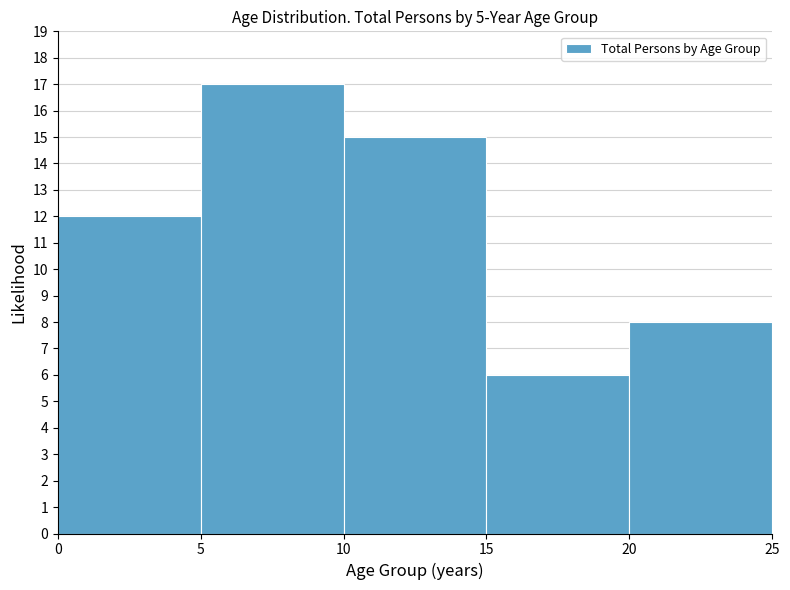

What is the height of the bar covering 0 to 5 on the x-axis? The values are not printed on the chart, so give them approximately, as read against the axis.

12